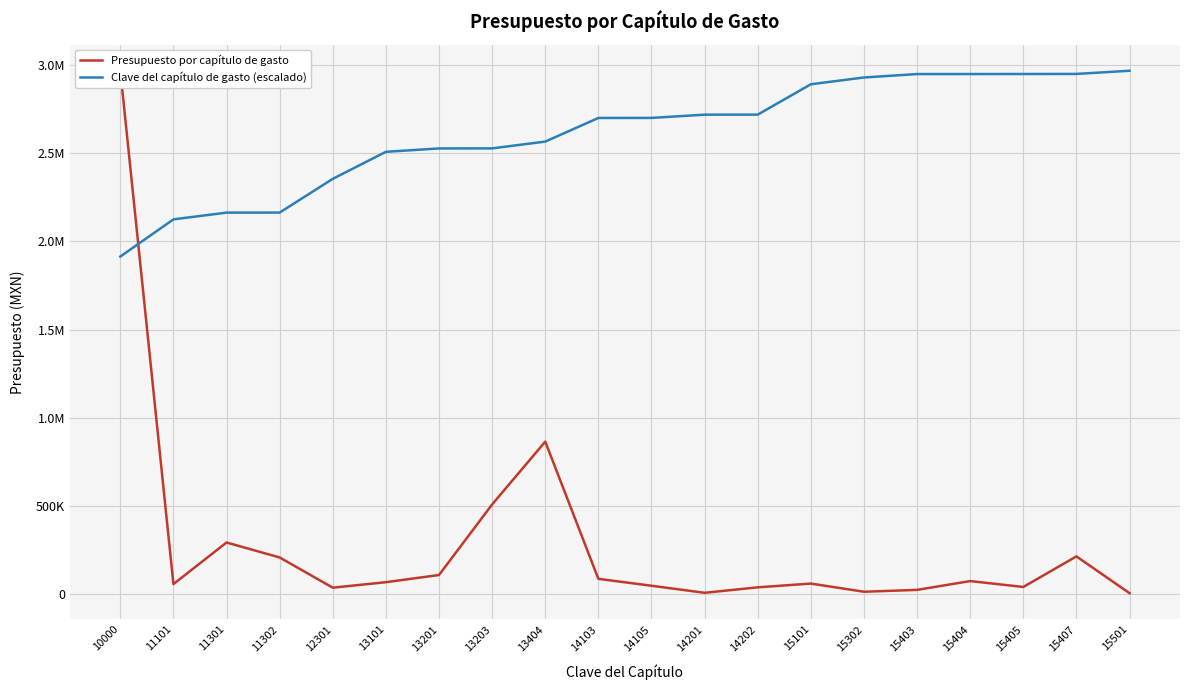

What is the difference between the maximum and minimum values in the Clave del capítulo de gasto (escalado) series?

1052899.8